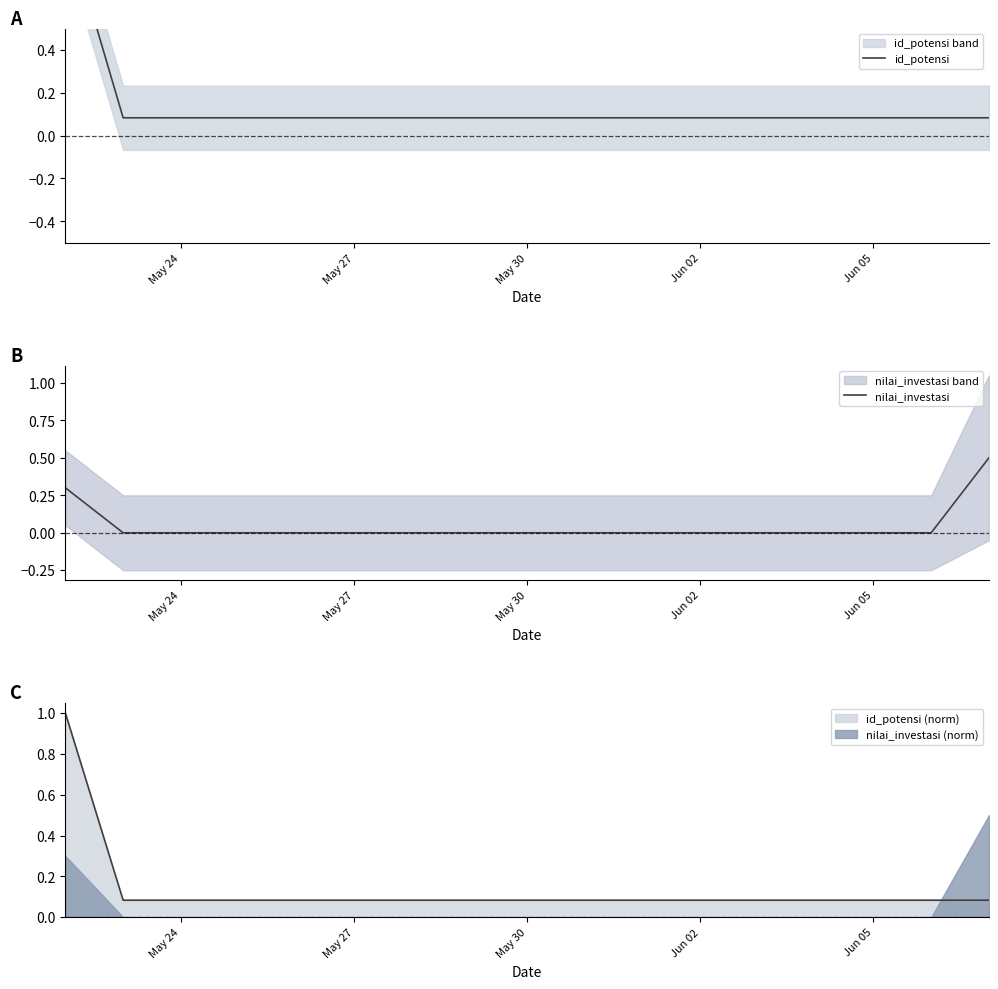

What is the highest value of the id_potensi (norm) series?

1.0